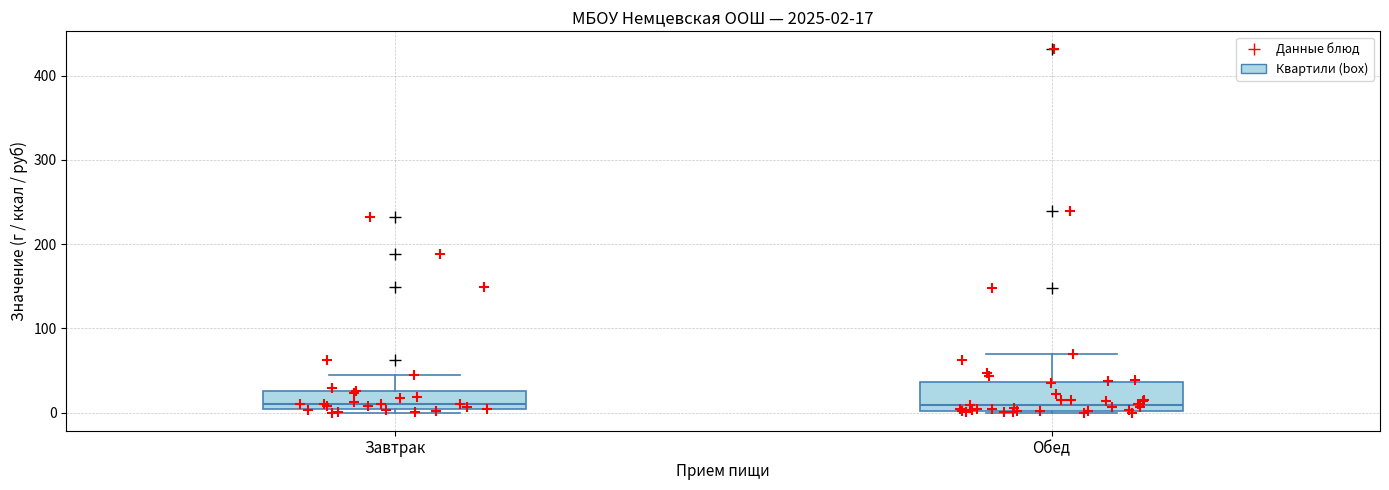

Which box is the tallest, from its lower edge to its upper edge?

Обед